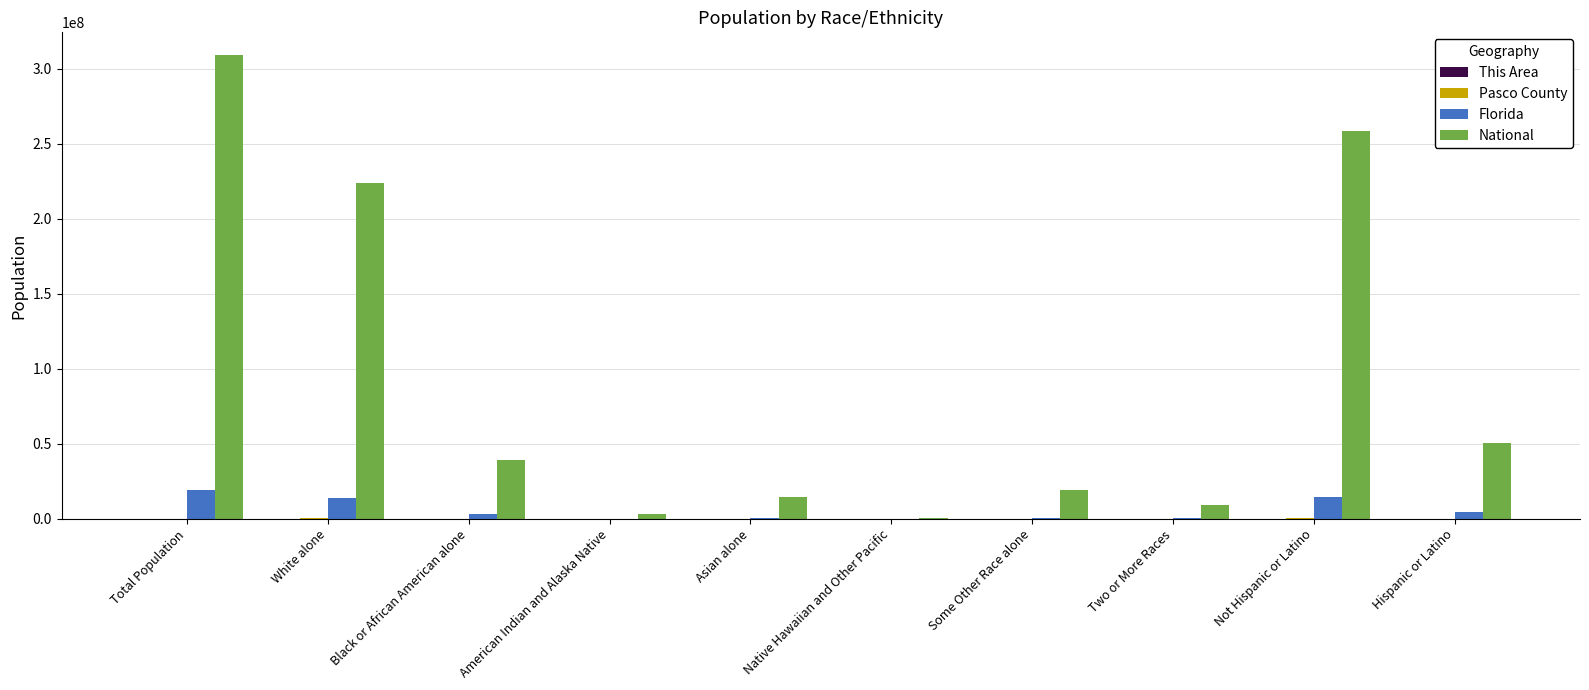

What is the greatest value displayed?

308745538